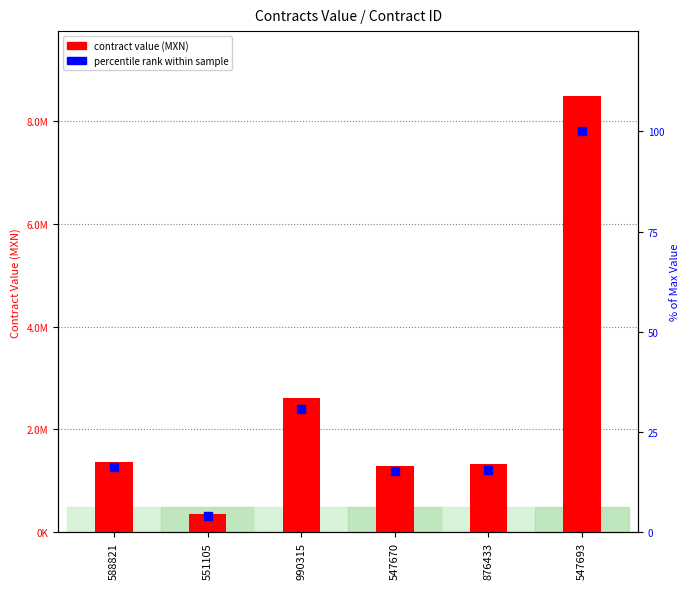

Is the value of contract value at 551105 greater than the value of percentile rank within sample at 547670?

Yes